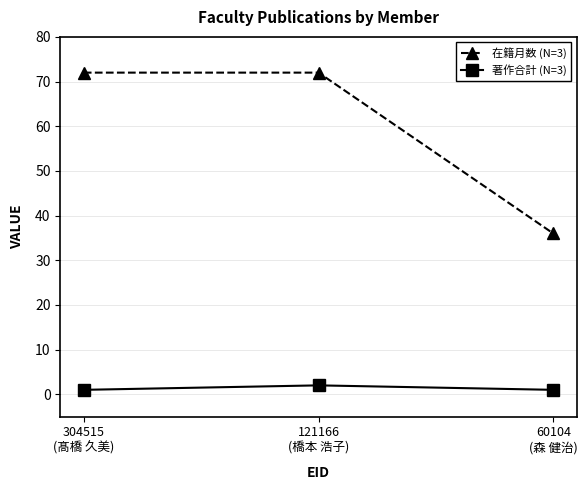

How many series are shown in this chart?

2